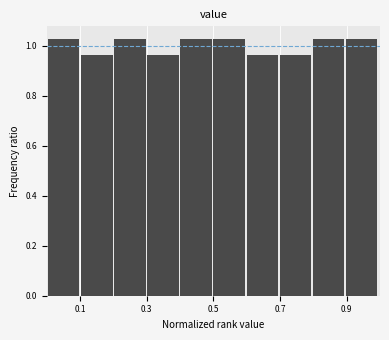

How tall is the bar that spans 0.8 to 0.9 on the x-axis? Neither the bar edges nor the heights are printed on the chart, so give them approximately, as read against the axes.

1.02